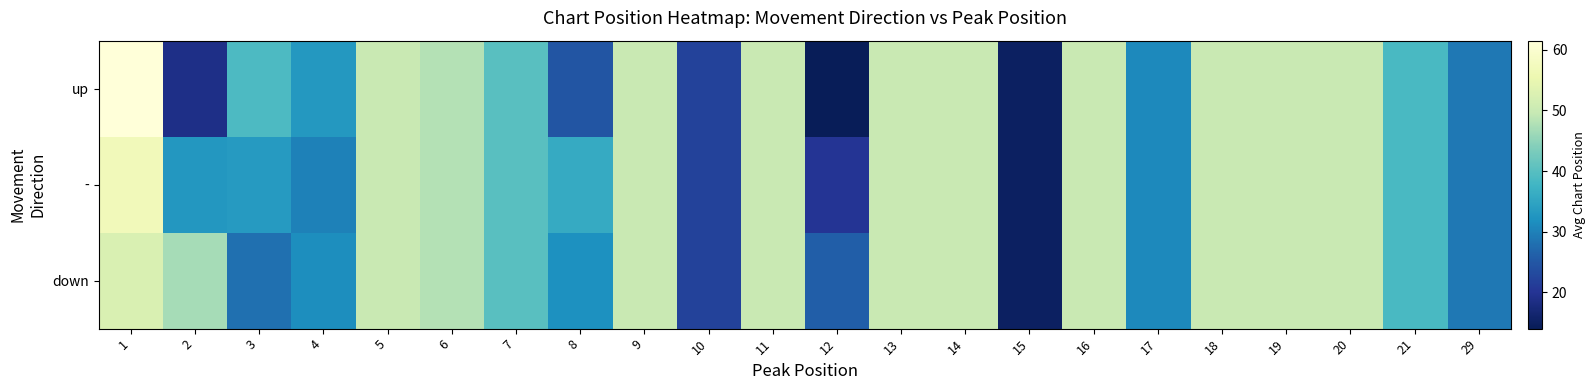

Reading right to left, what are all the values shown in this chart?

up: 29=29.0	21=38.5	20=50.0	19=50.0	18=50.0	17=31.0	16=50.0	15=15.0	14=50.0	13=50.0	12=14.0	11=50.0	10=22.0	9=50.0	8=24.7	7=40.0	6=48.0	5=50.0	4=33.0	3=38.9	2=18.7	1=61.5
-: 29=29.0	21=38.5	20=50.0	19=50.0	18=50.0	17=31.0	16=50.0	15=15.0	14=50.0	13=50.0	12=20.0	11=50.0	10=22.0	9=50.0	8=36.0	7=40.0	6=48.0	5=50.0	4=30.0	3=33.4	2=32.8	1=57.1
down: 29=29.0	21=38.5	20=50.0	19=50.0	18=50.0	17=31.0	16=50.0	15=15.0	14=50.0	13=50.0	12=26.0	11=50.0	10=22.0	9=50.0	8=32.0	7=40.0	6=48.0	5=50.0	4=31.5	3=28.0	2=47.0	1=52.6